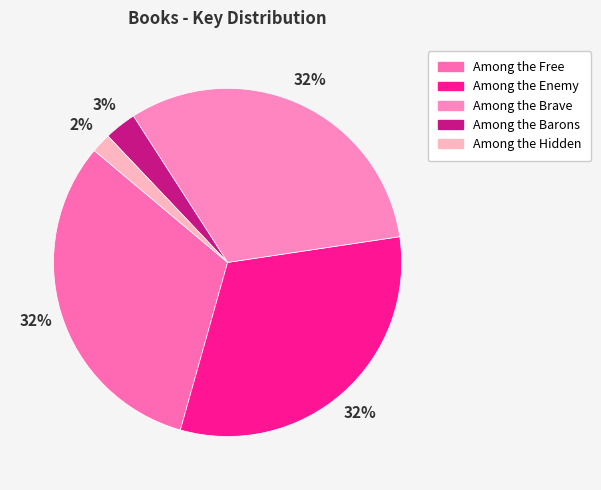

Does Among the Free account for over 50% of the chart?

No